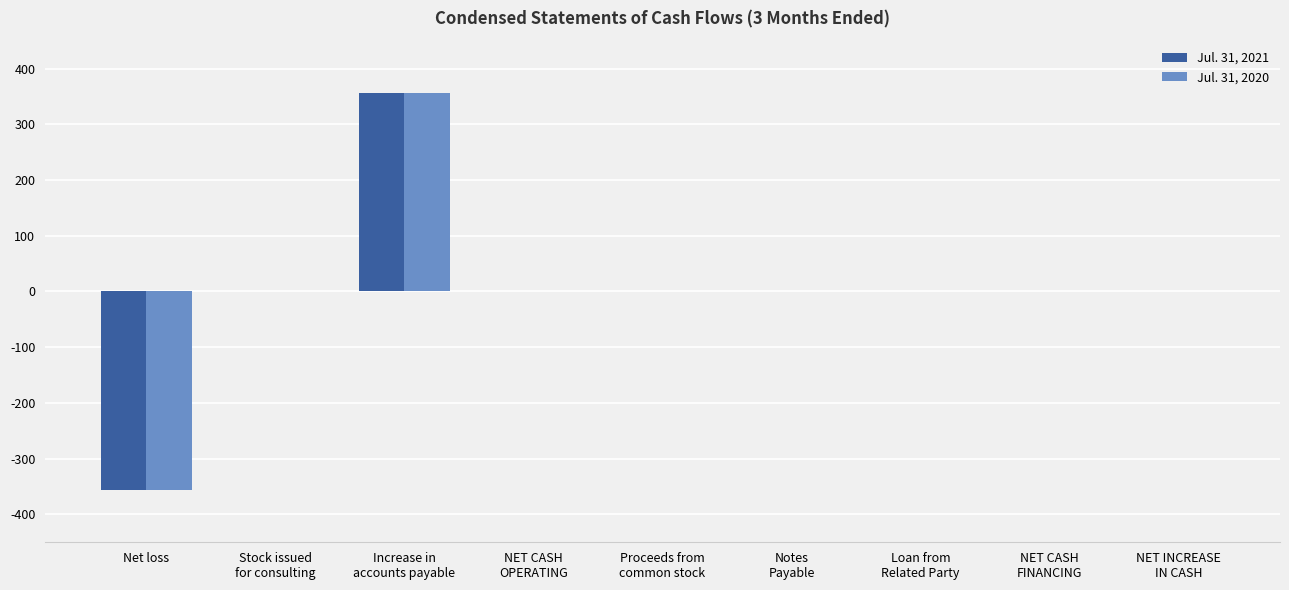

Is it true that Jul. 31, 2020 equals -357 at Net loss?

True